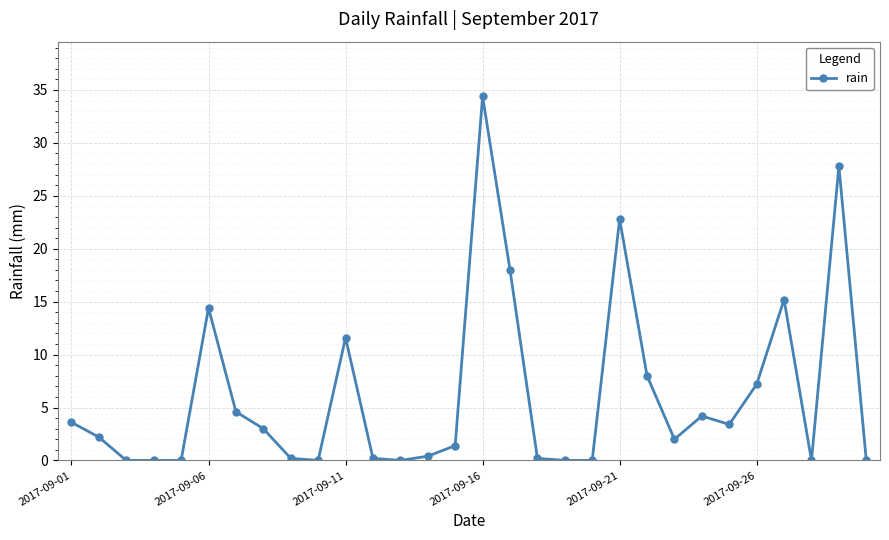

What is the value of the 23rd point from the left?

2.0